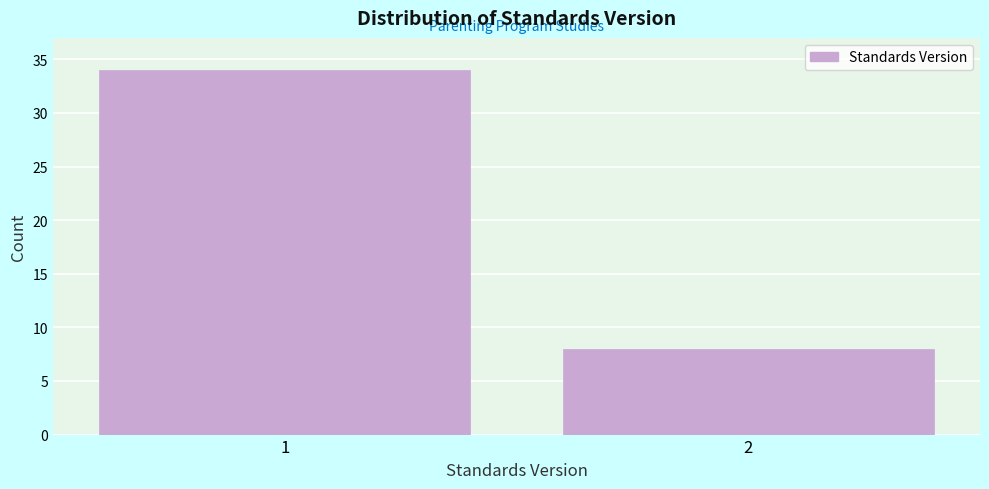

Reading left to right, what are all the values shown in this chart?

1=34	2=8